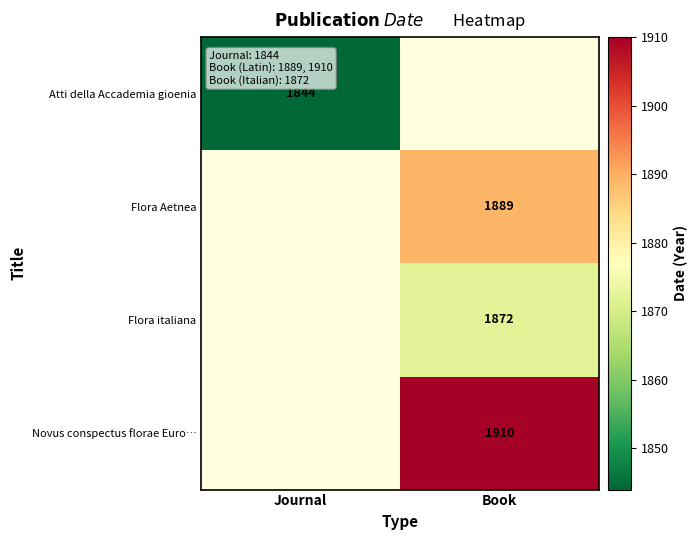

Is it true that Novus conspectus florae Euro… equals 1910 at Book?

True